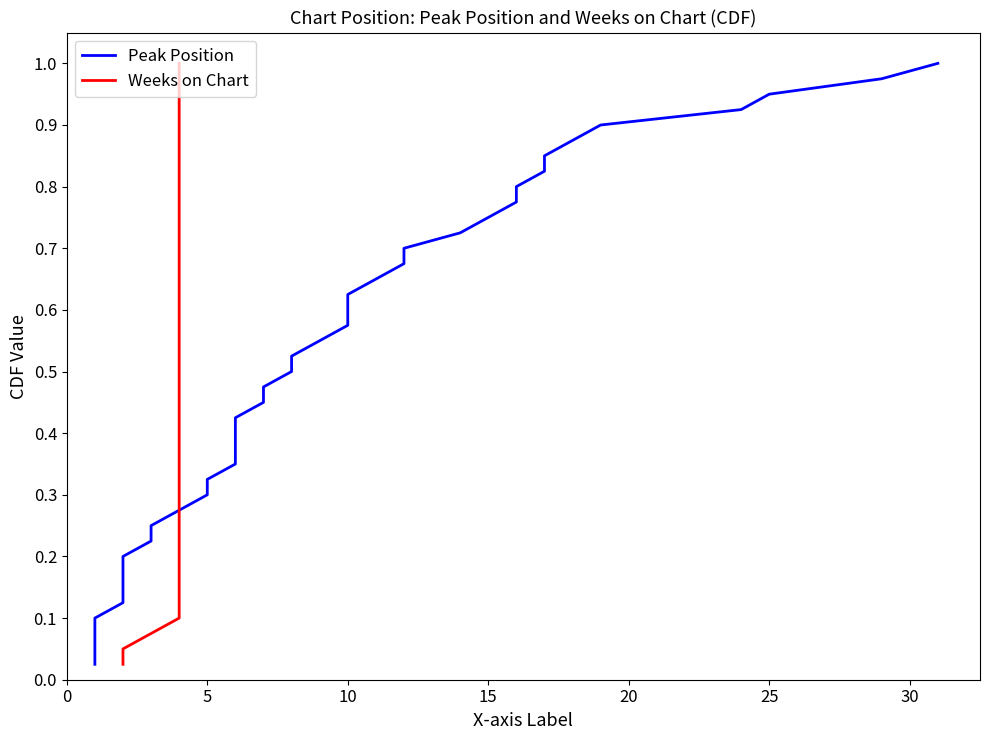

What are all the series names shown in the legend?

Peak Position, Weeks on Chart